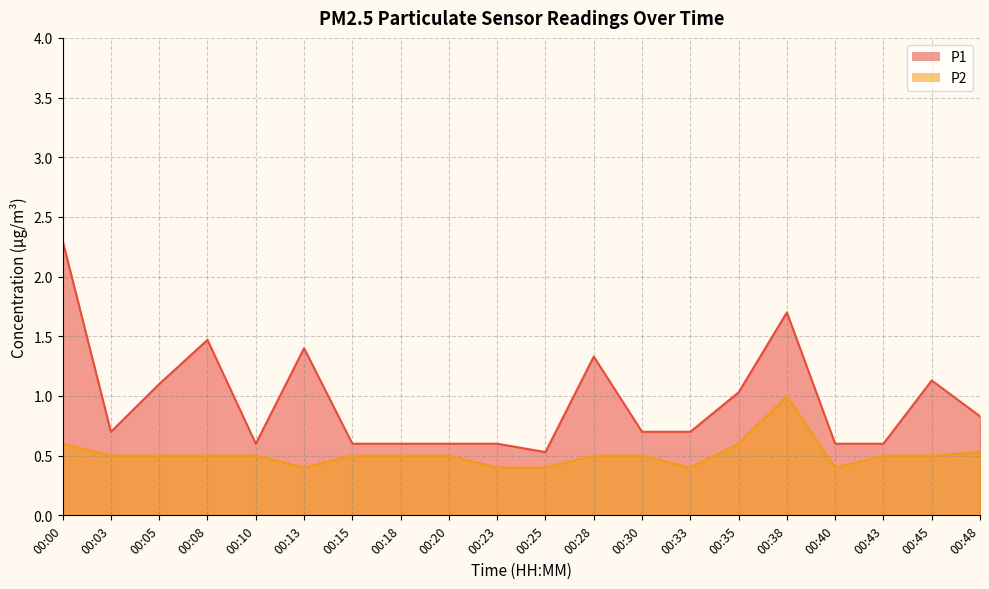

Does the chart have visible grid lines?

Yes